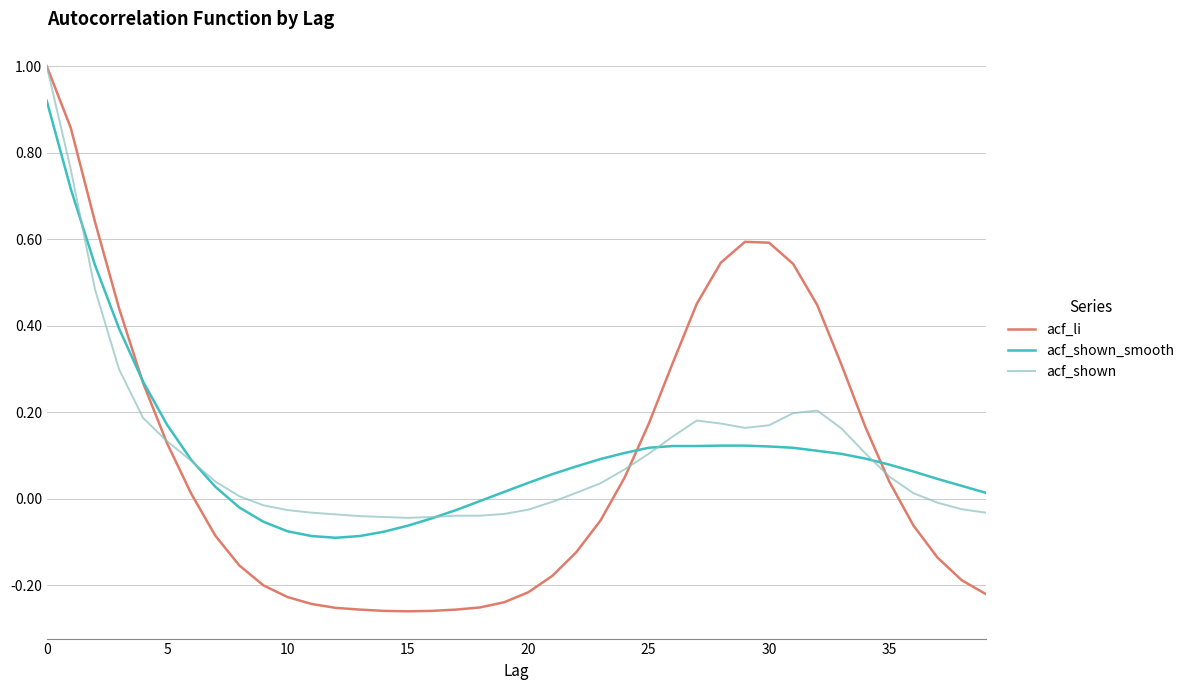

What is the maximum value for acf_shown?

1.0